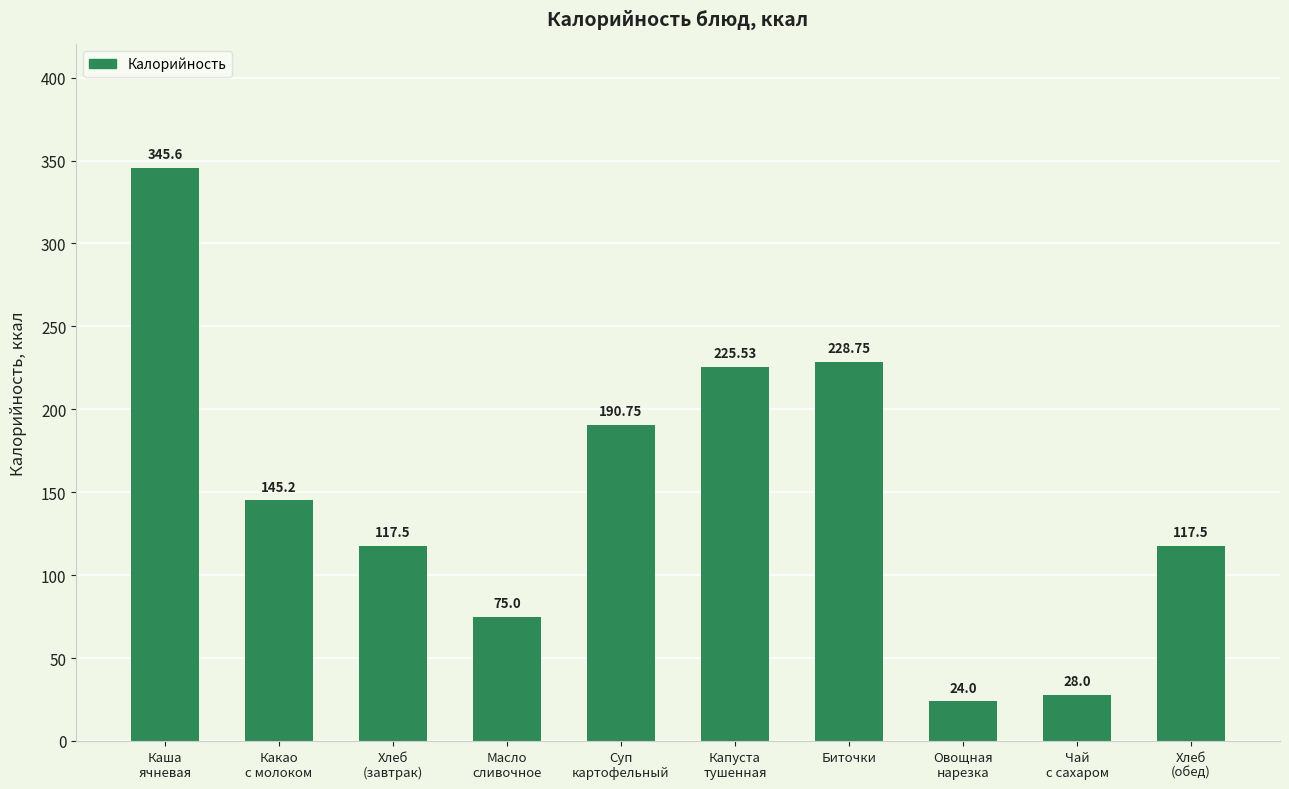

What is the smallest value displayed?

24.0